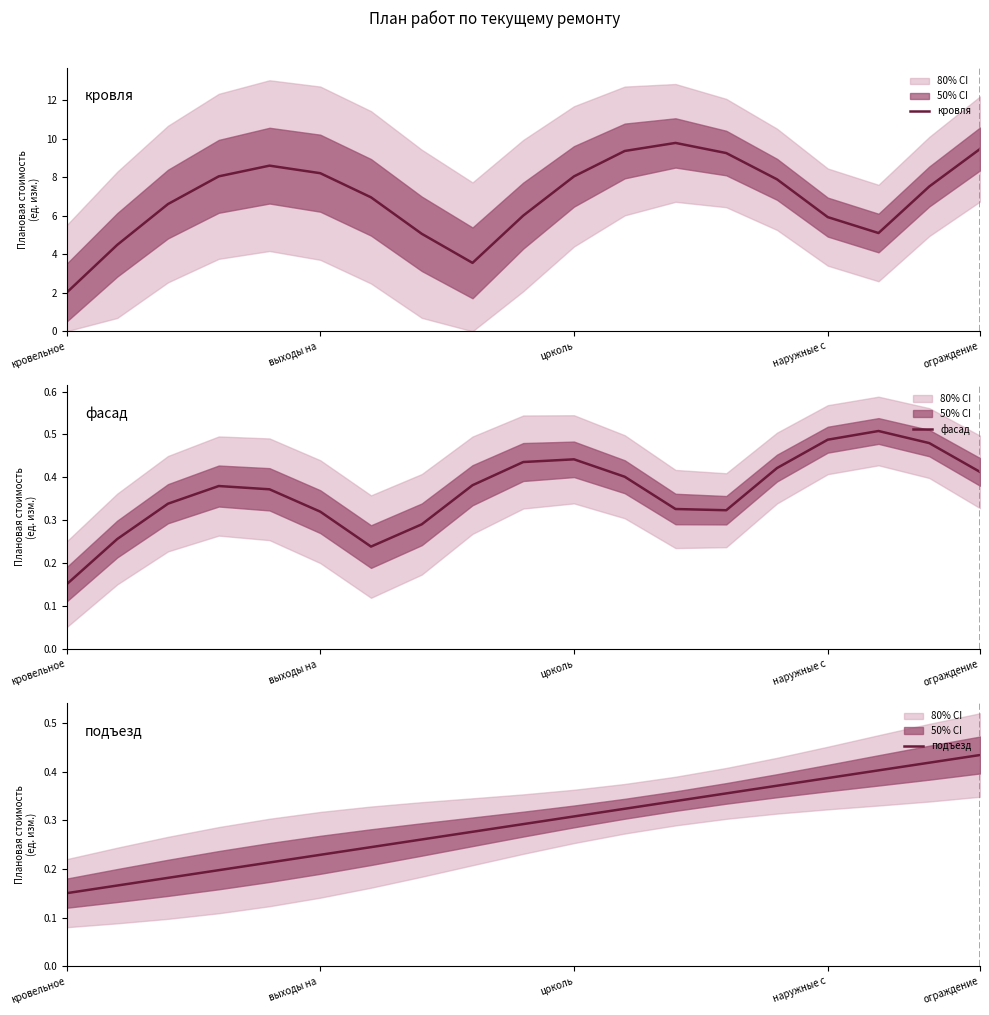

List the series in order of their peak value, highest first.

кровля, фасад, подъезд